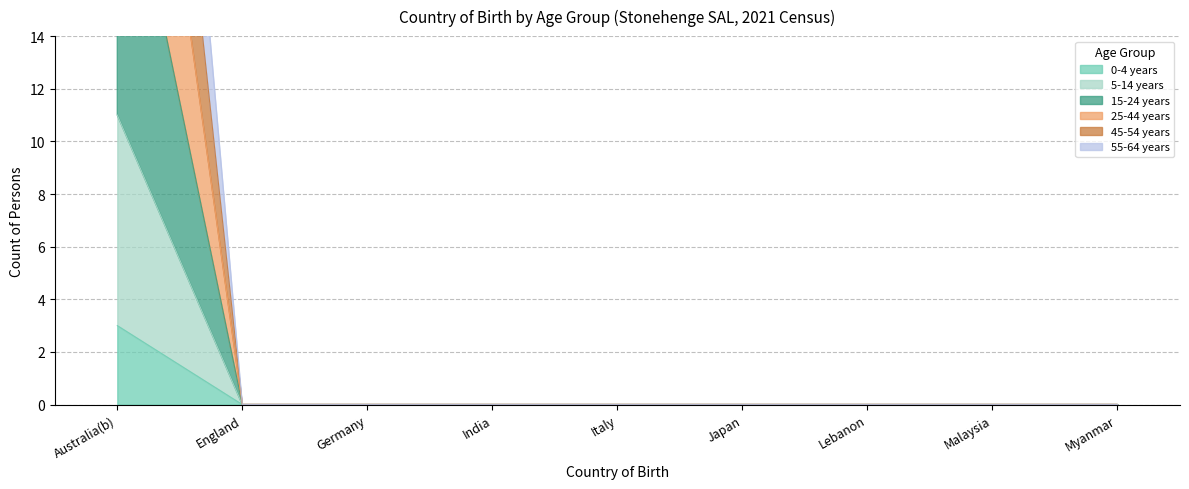

Between India and Japan, which is larger?

India